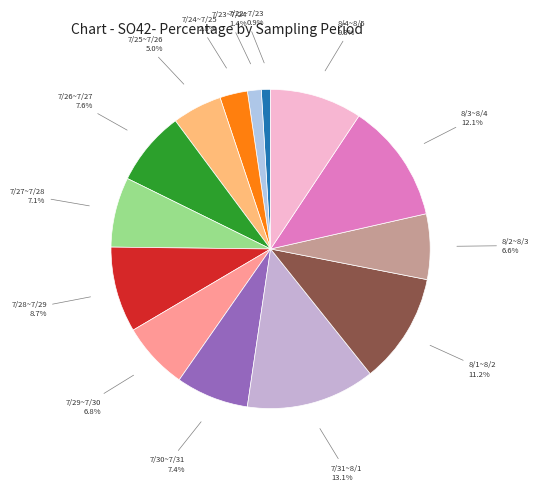

To the nearest percent, what percentage of the pie is 7/25~7/26?

5%